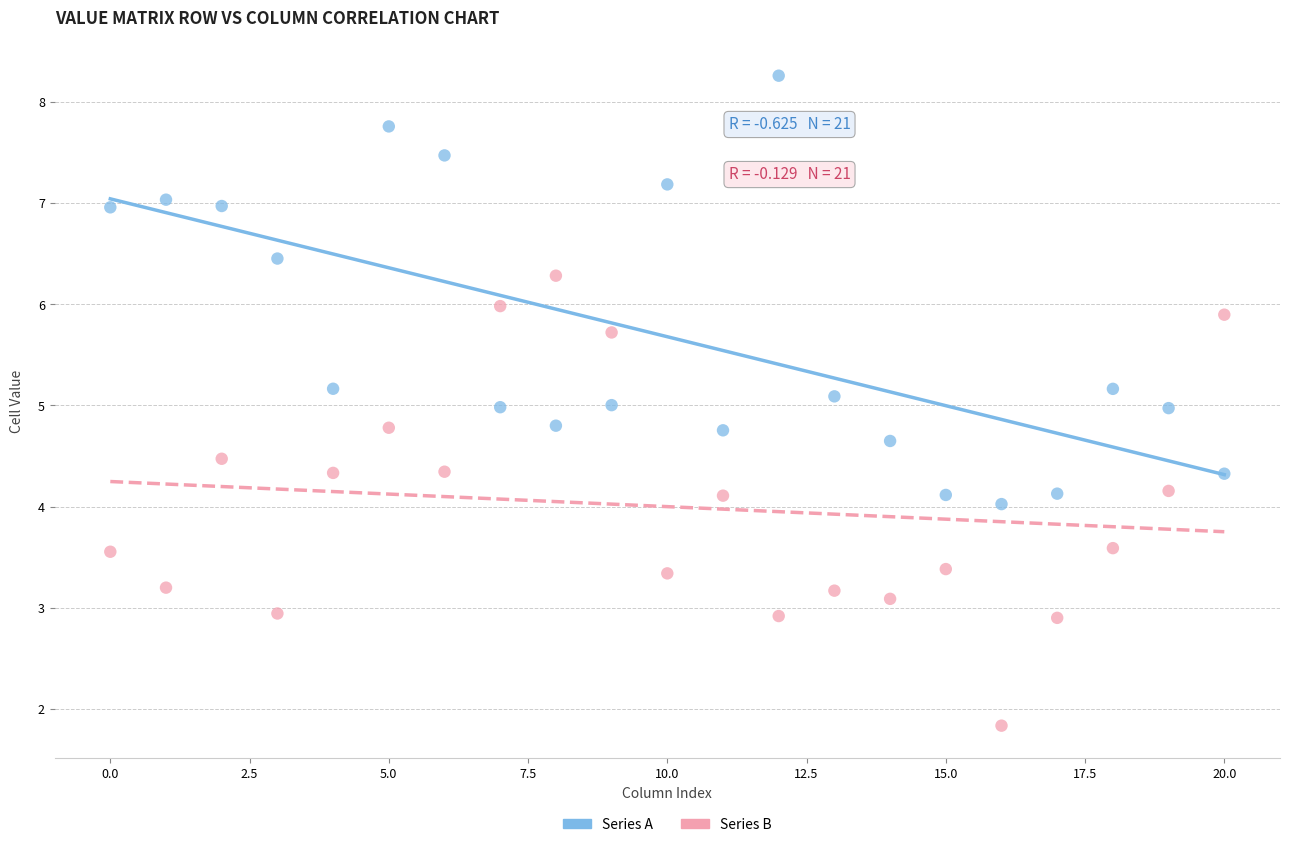

Which series reaches the maximum Y coordinate?

Series A